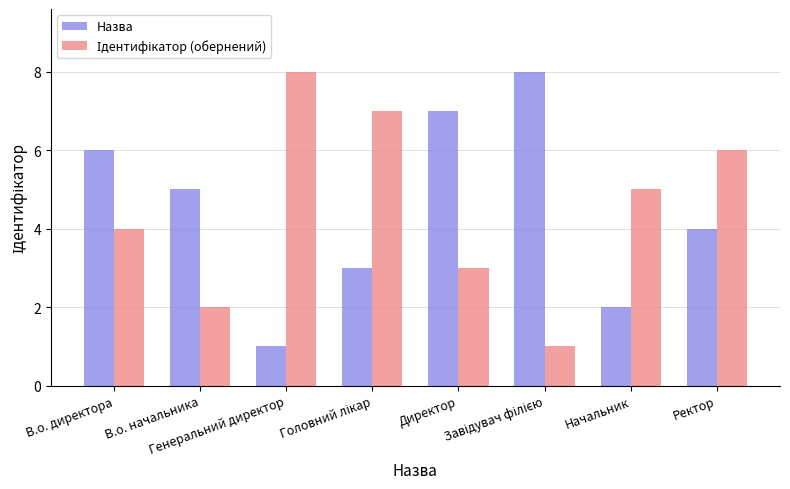

Does the chart contain stacked bars?

No